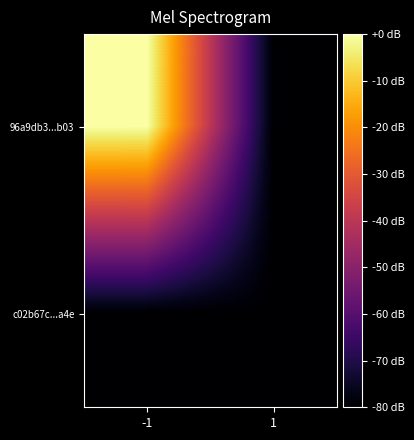

List the series in order of their overall mean, highest first.

96a9db3...b03, c02b67c...a4e